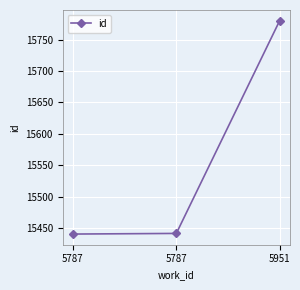

How many series are shown in this chart?

1